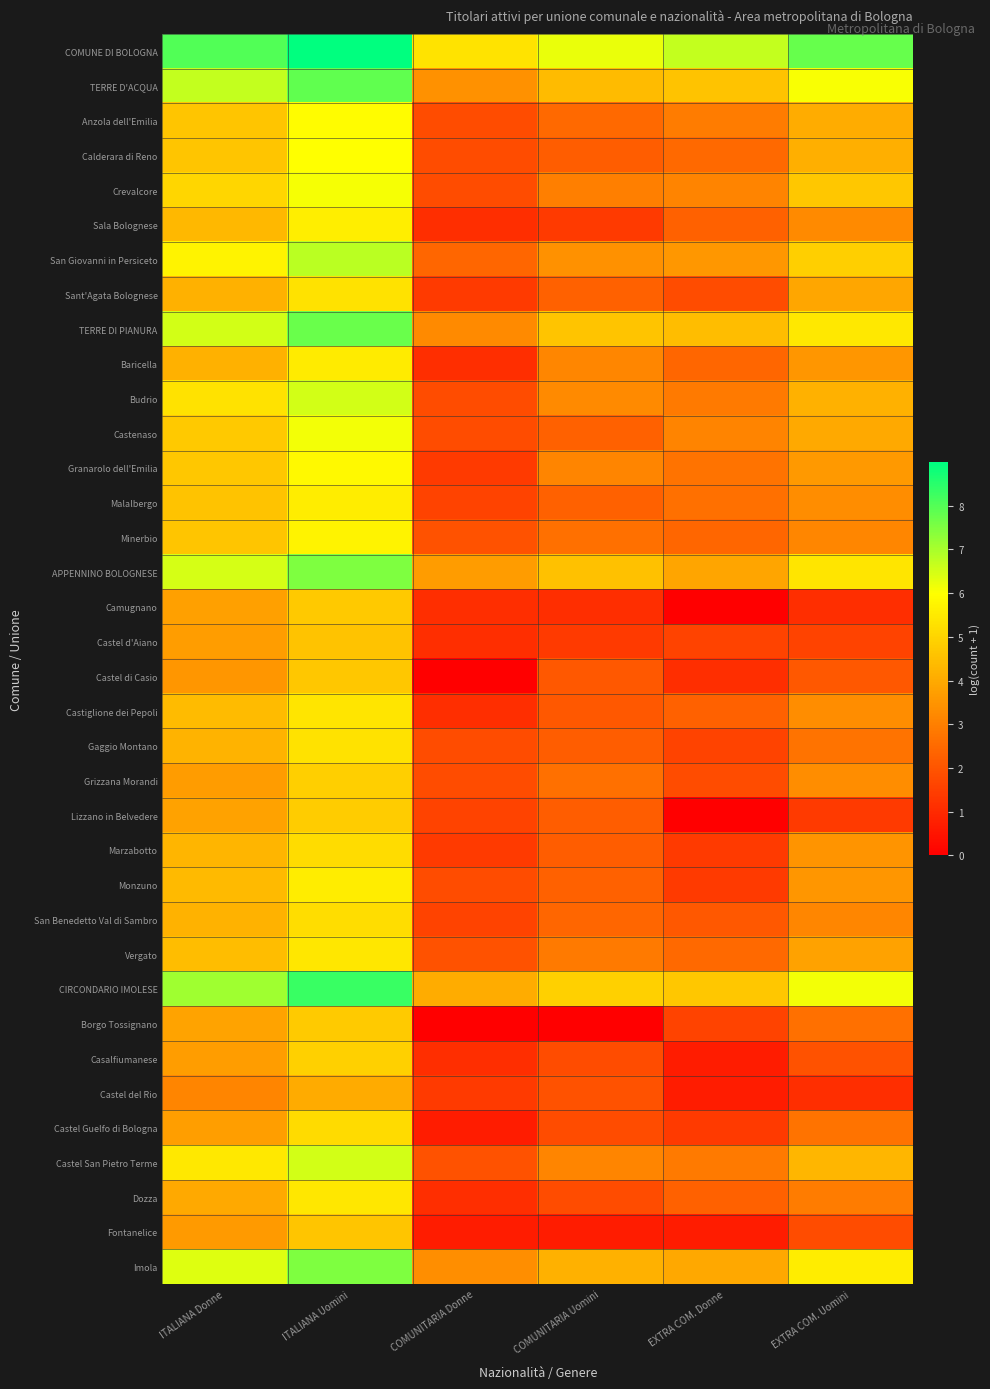

How many distinct data groups are displayed?

36